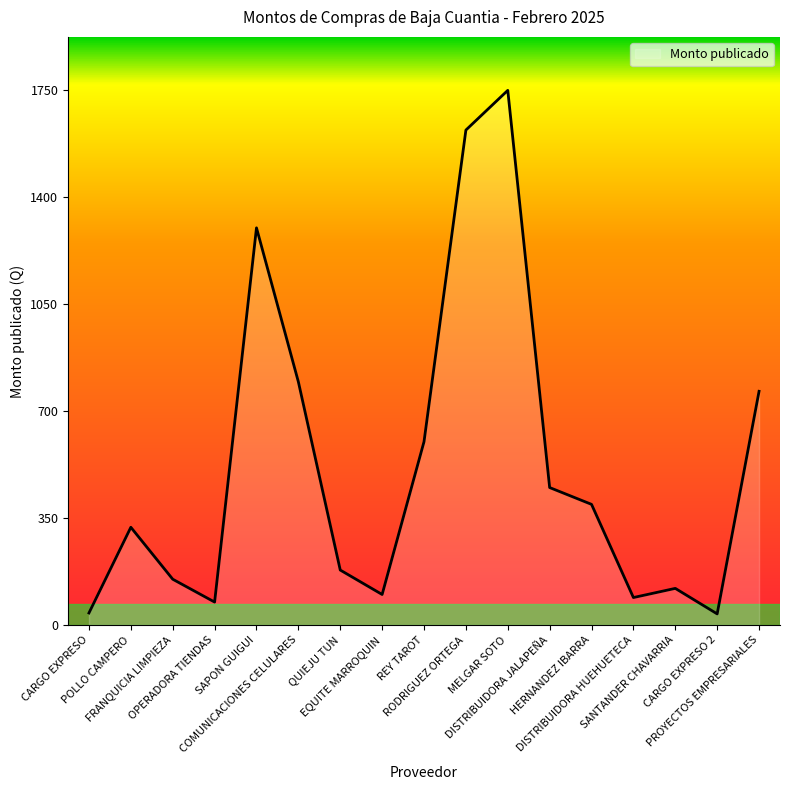

How many lines are shown in the chart?

1